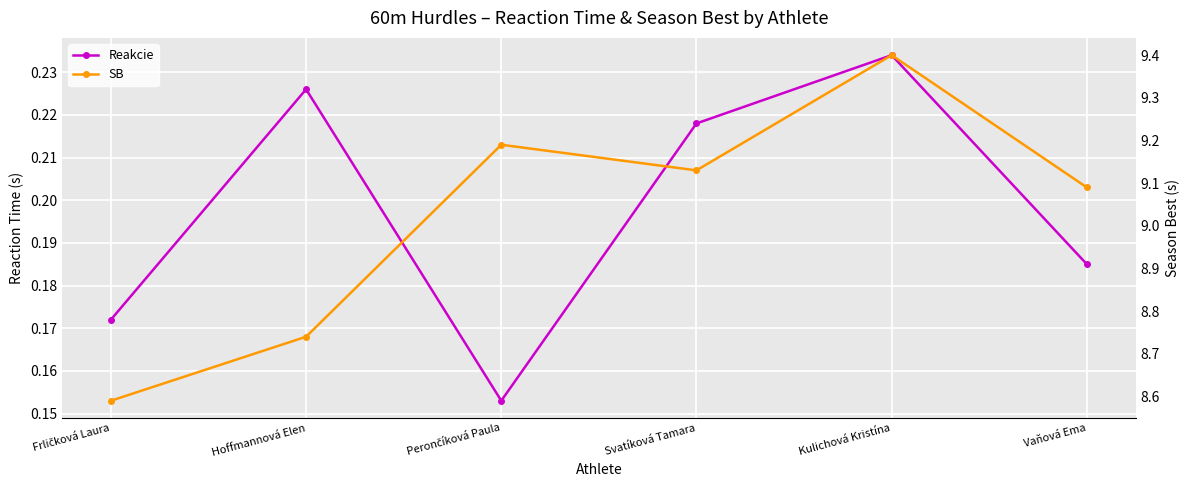

True or false: Reakcie and SB intersect in this chart.

False